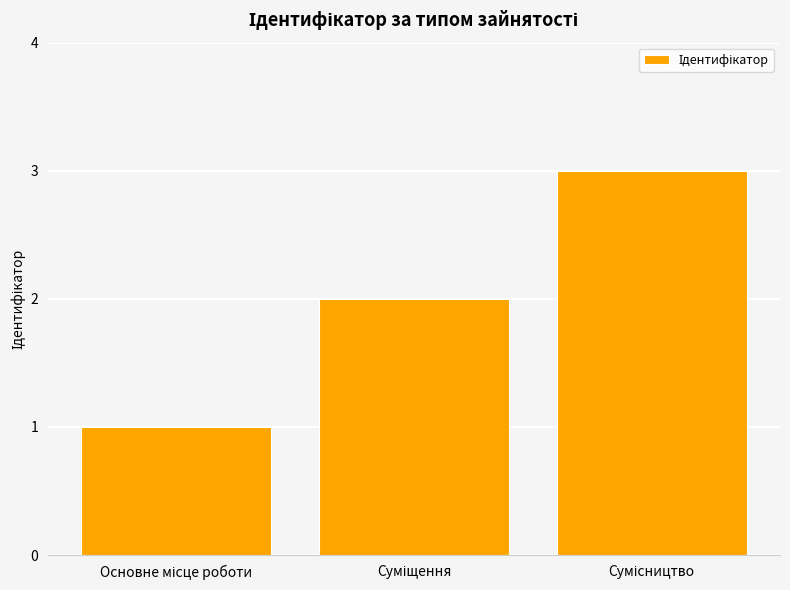

What is the maximum value shown in the chart?

3